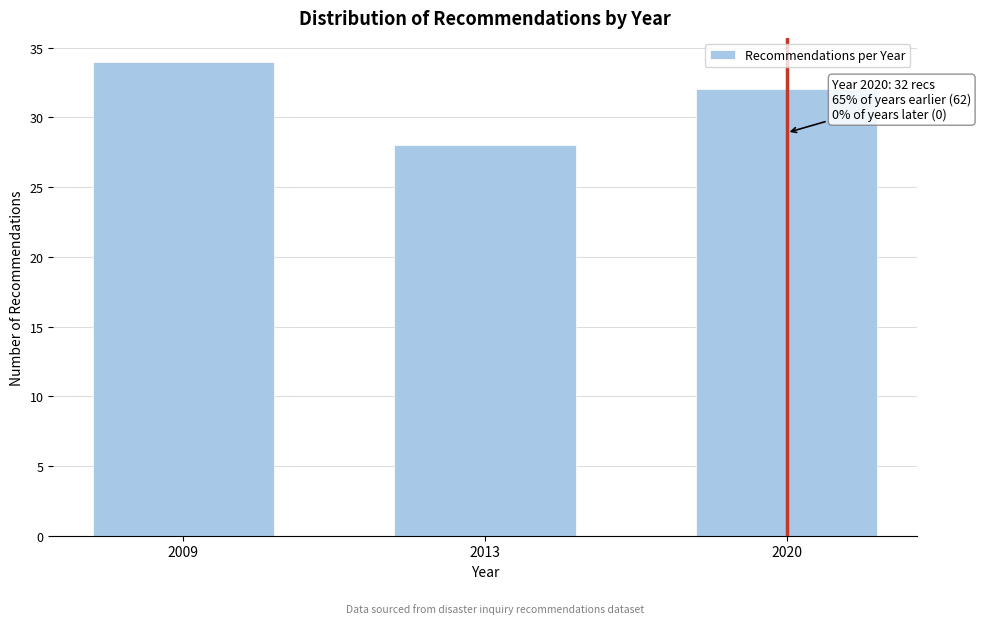

Reading right to left, list all the values displayed in this chart.

32	28	34